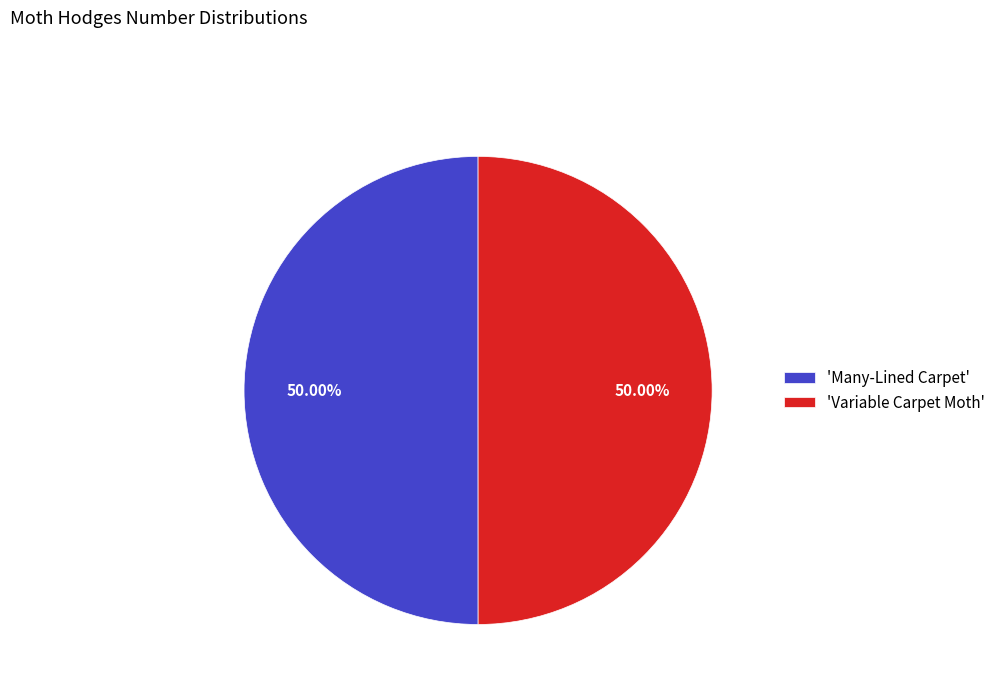

What is the ratio of the value at 'Variable Carpet Moth' to the value at 'Many-Lined Carpet'?

1.0